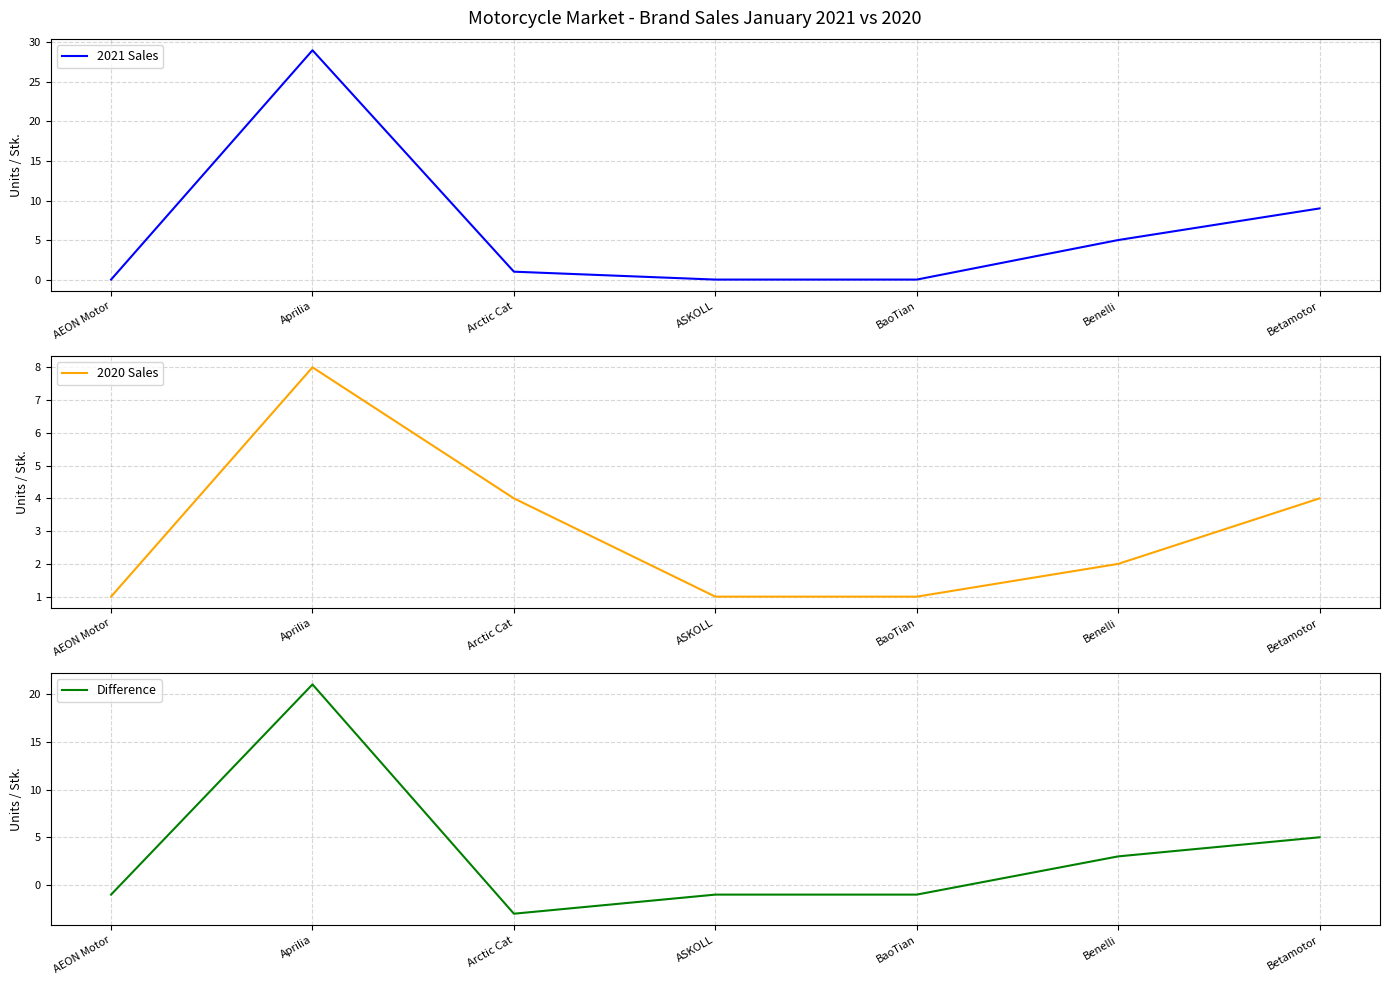

Reading left to right, extract all data points from this chart.

2021 Sales: 0	29	1	0	0	5	9
2020 Sales: 1	8	4	1	1	2	4
Difference: -1	21	-3	-1	-1	3	5